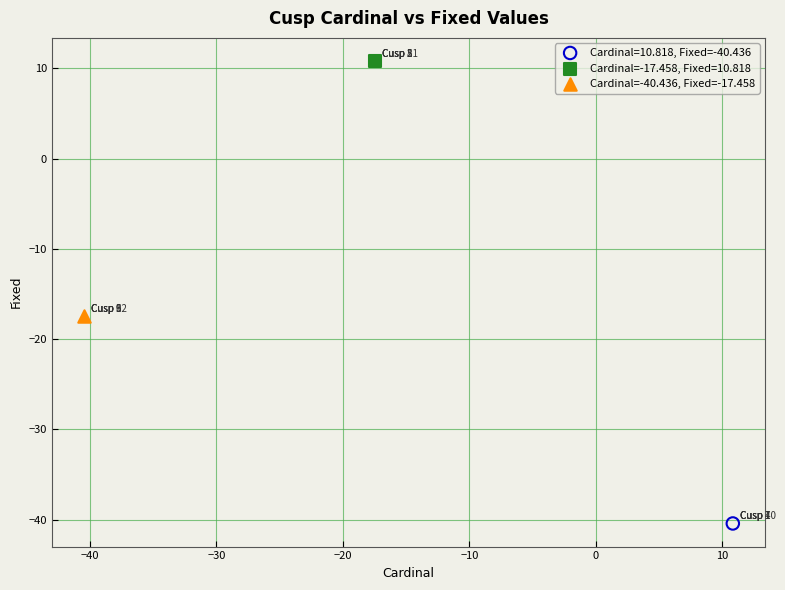

What are all the series names shown in the legend?

Cardinal=10.818, Fixed=-40.436, Cardinal=-17.458, Fixed=10.818, Cardinal=-40.436, Fixed=-17.458